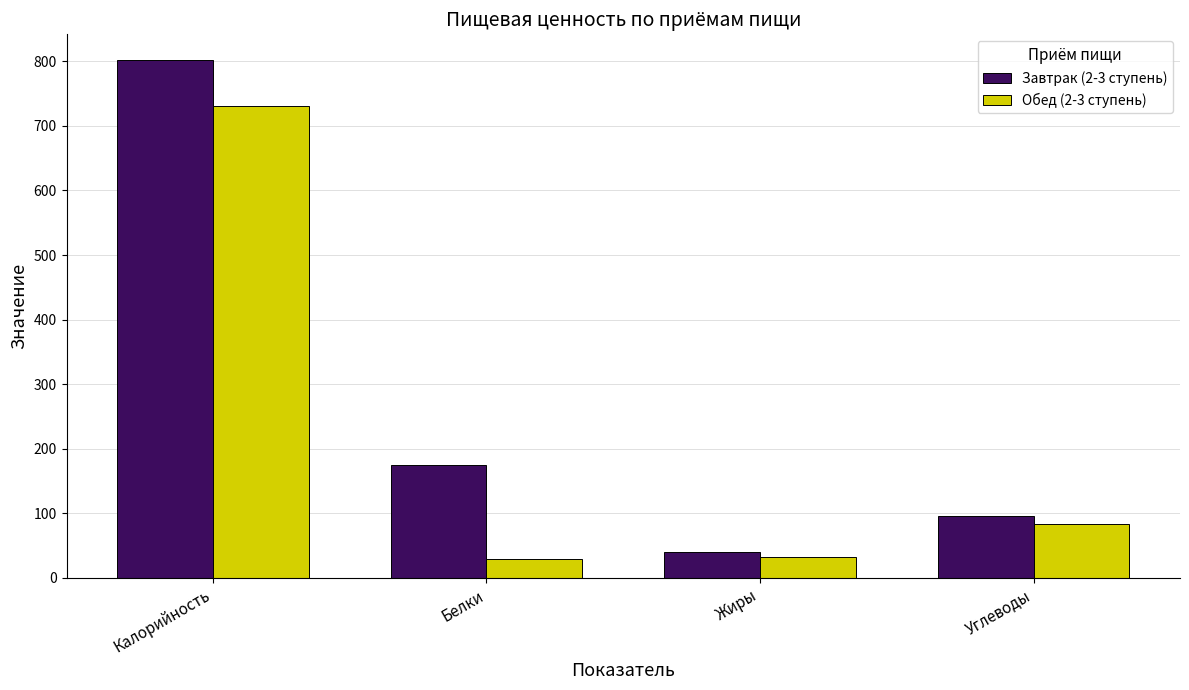

What is the approximate value of Обед (2-3 ступень) at Жиры?

31.8